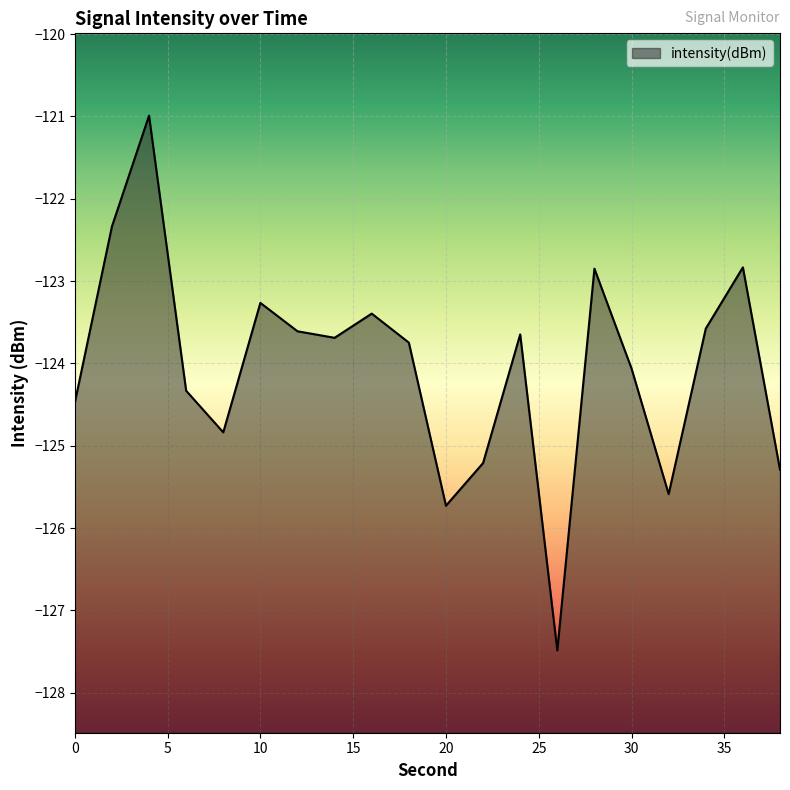

Where is the first local maximum?

4